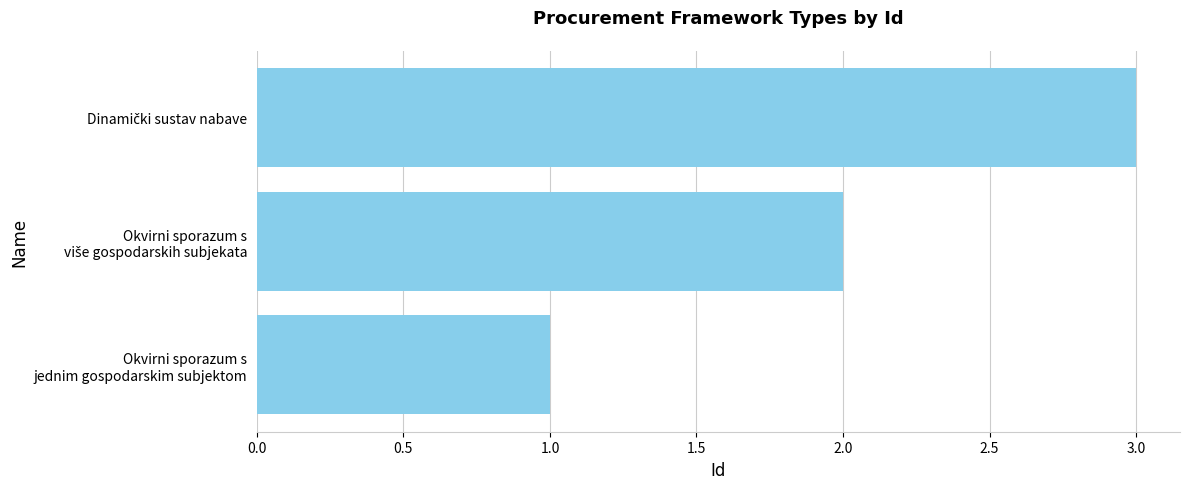

What is the sum of all values?

6